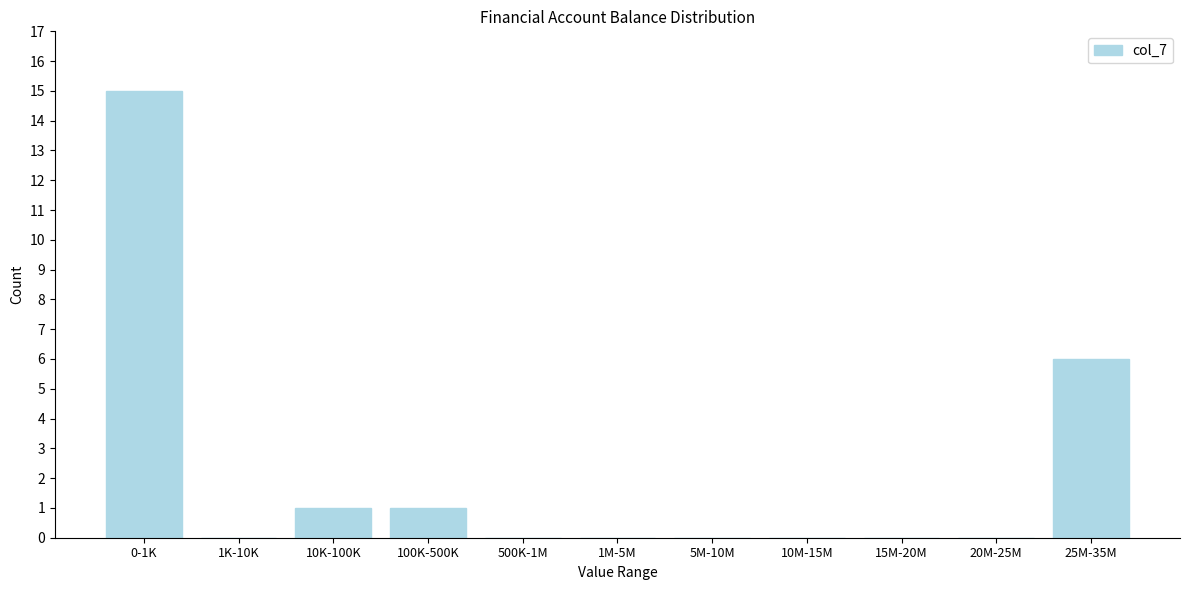

Reading left to right, transcribe all the data shown in this chart.

0-1K=15	1K-10K=0	10K-100K=1	100K-500K=1	500K-1M=0	1M-5M=0	5M-10M=0	10M-15M=0	15M-20M=0	20M-25M=0	25M-35M=6